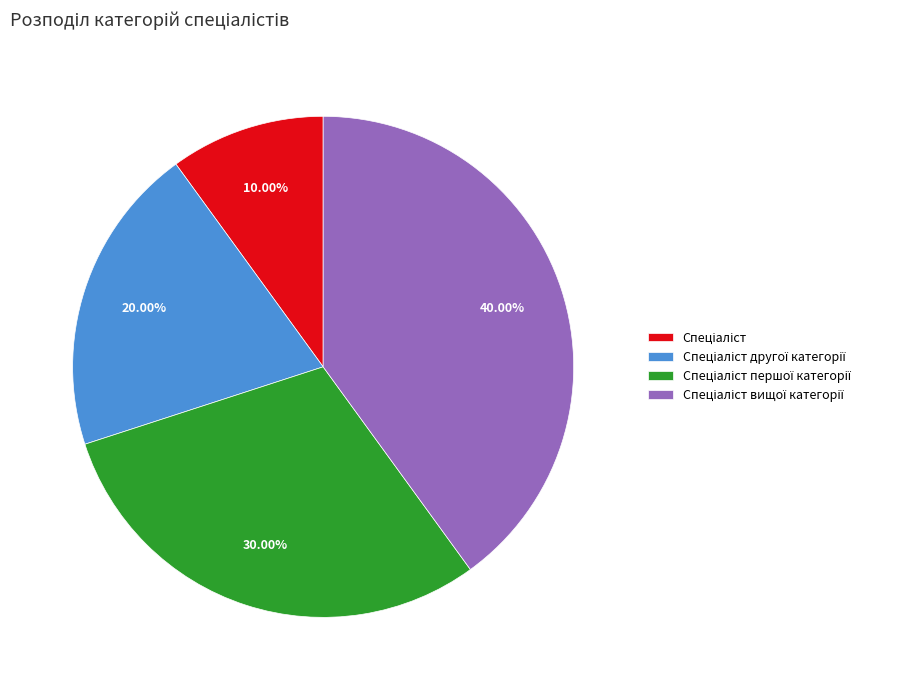

Is there any slice that represents more than half of the pie?

No